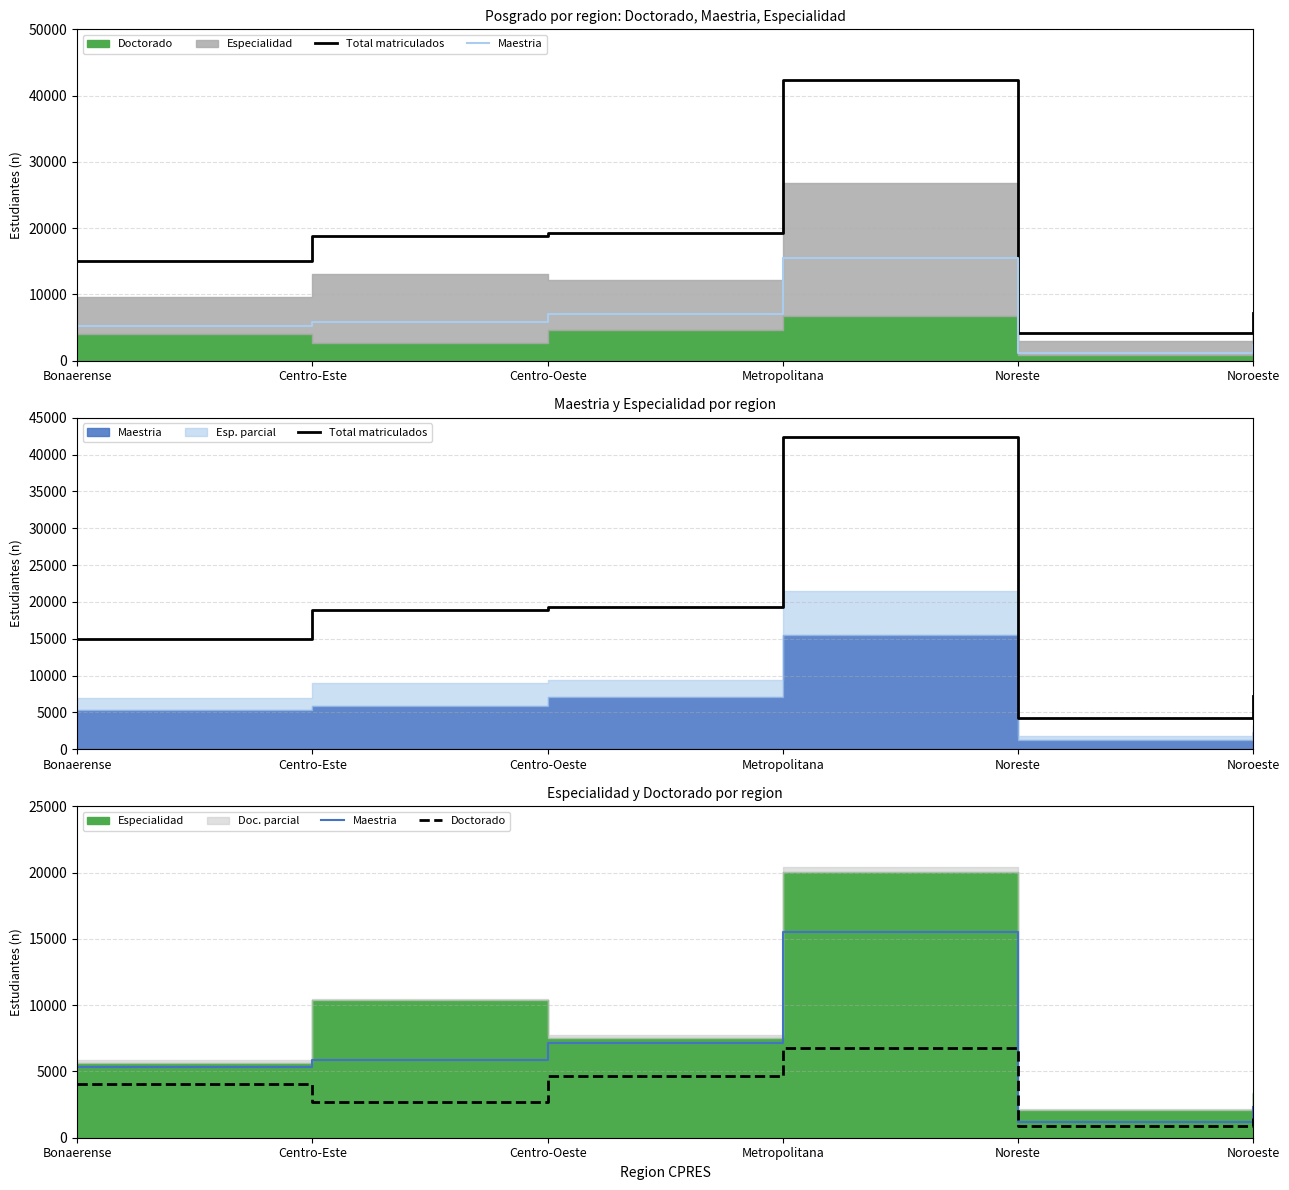

How many lines are shown in the chart?

3